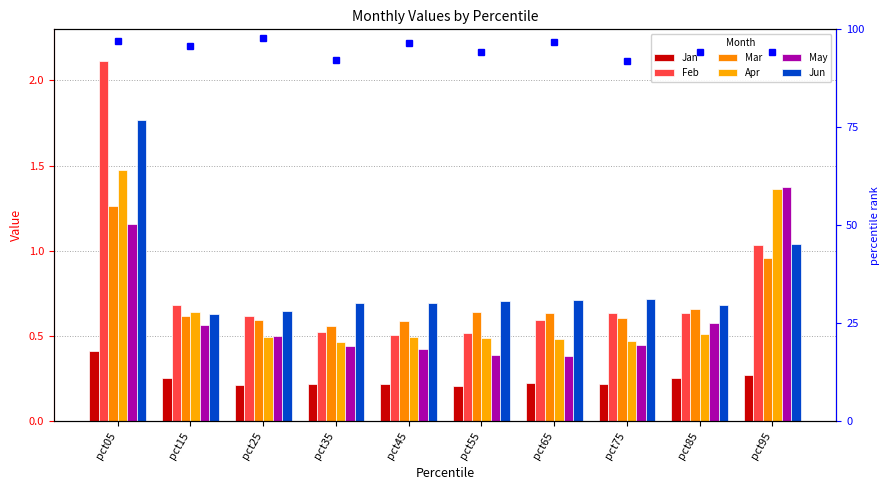

Between pct15 and pct95, which series saw the biggest shift?

May